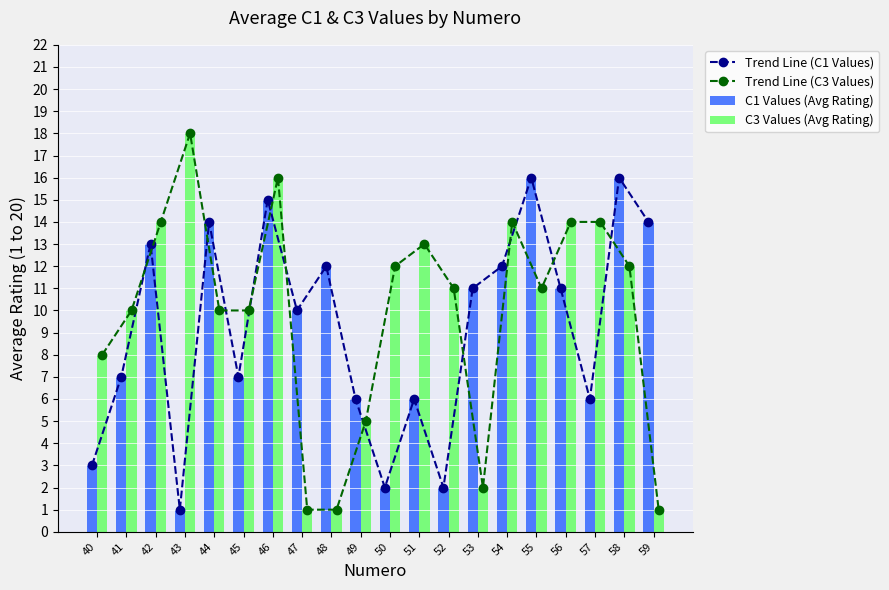

What is the sum of the Trend Line (C3 Values) values at 57 and 44?

24